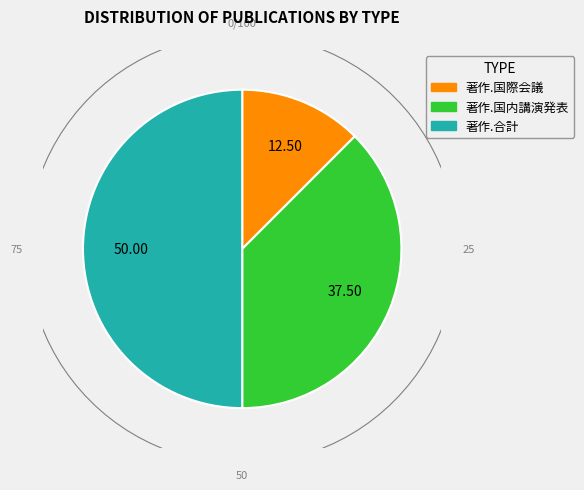

Which slice is the smallest?

著作.国際会議